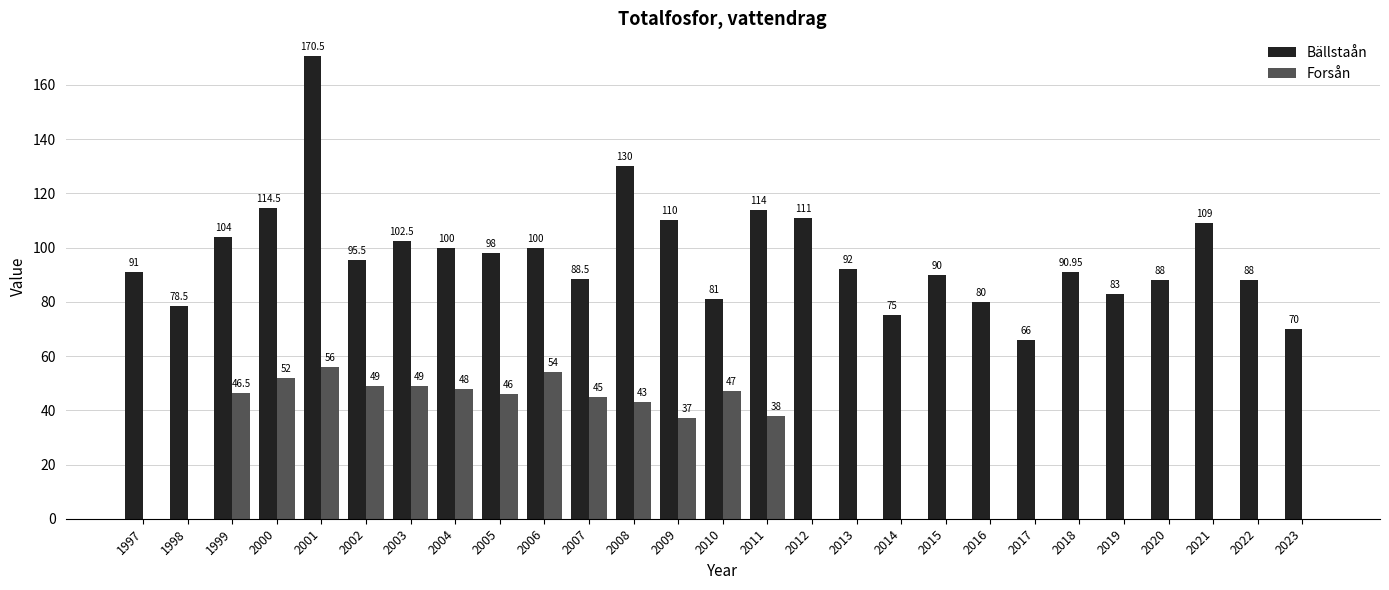

Which series has the largest total across all categories?

Bällstaån